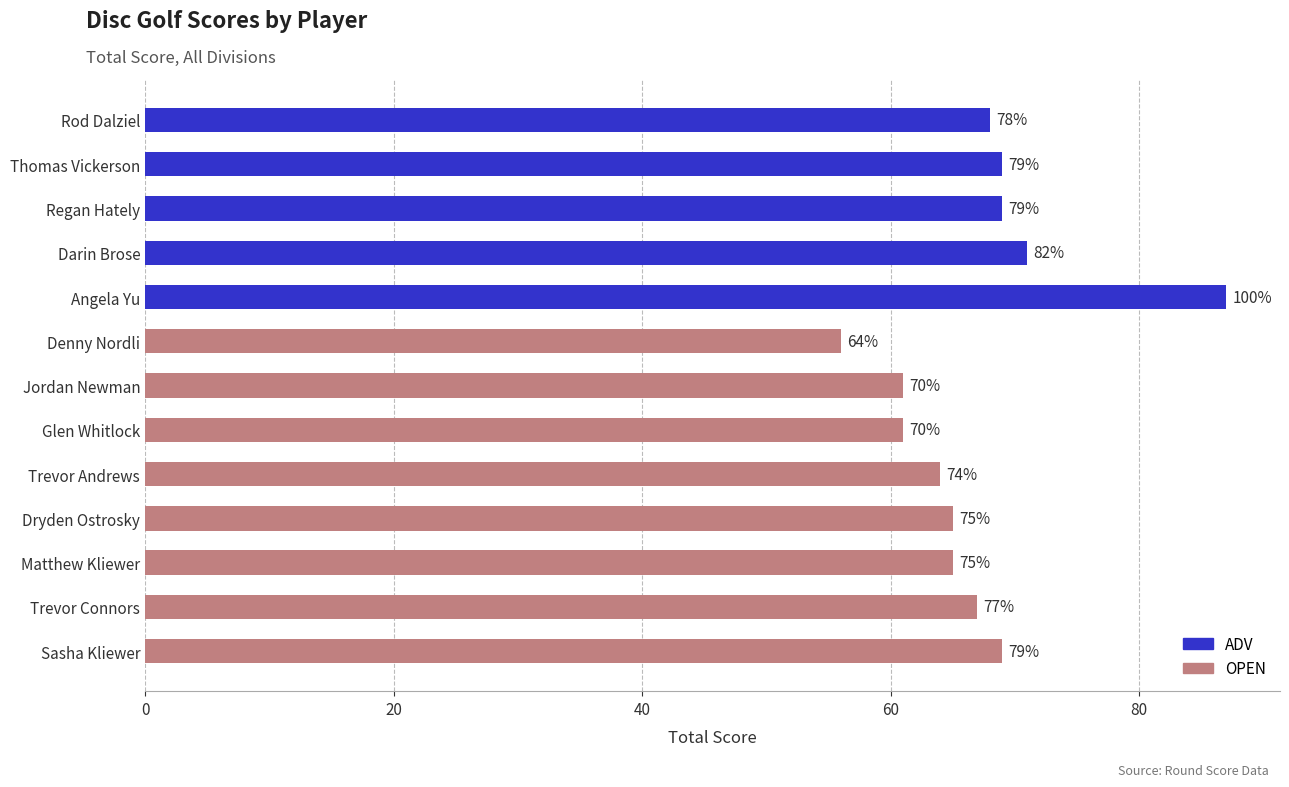

How many bars are there in total?

13